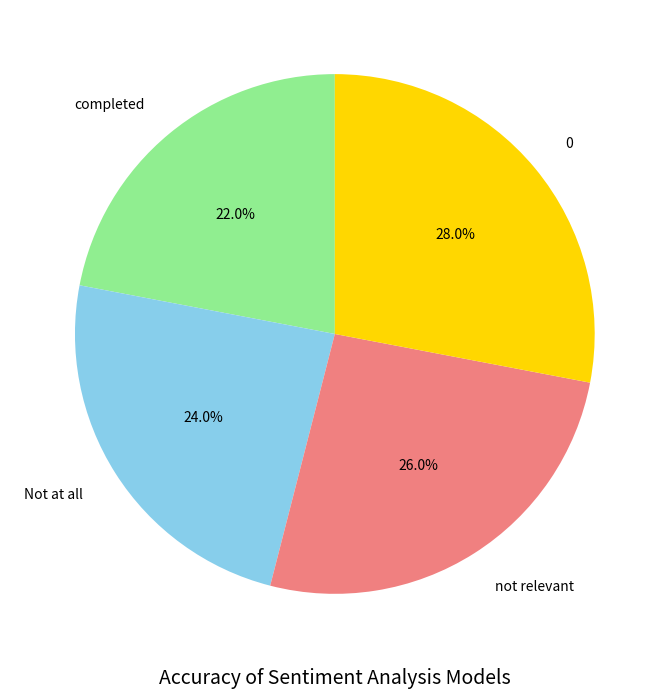

To the nearest percent, what is the difference between the largest and smallest slice percentages?

6%